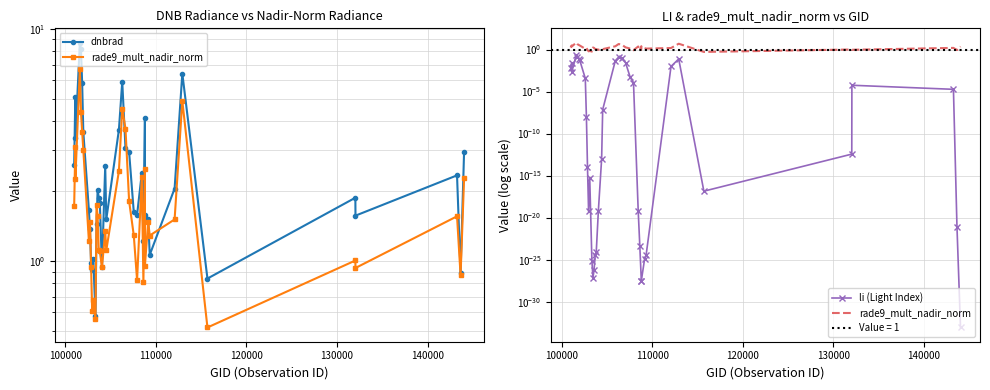

How many lines are shown in the chart?

3